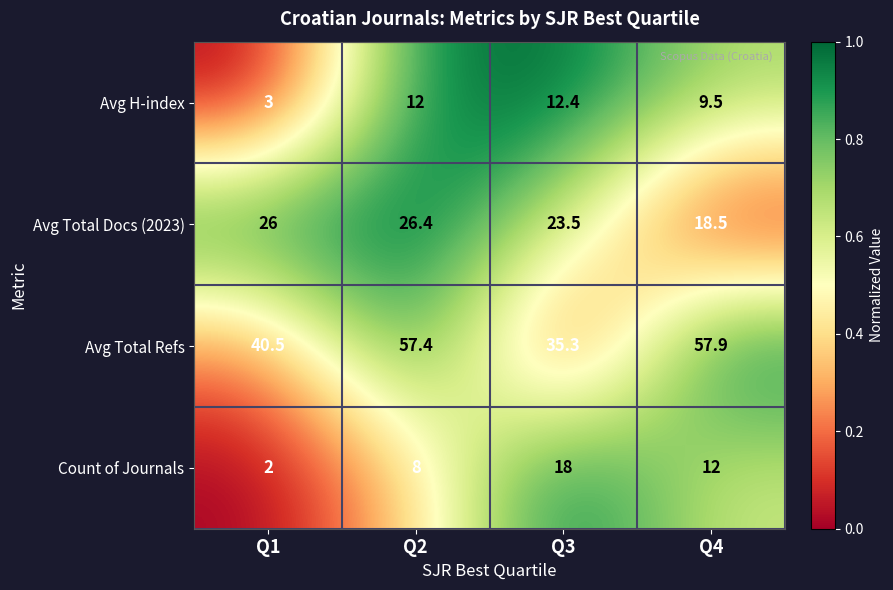

Count the number of data series in this chart.

4